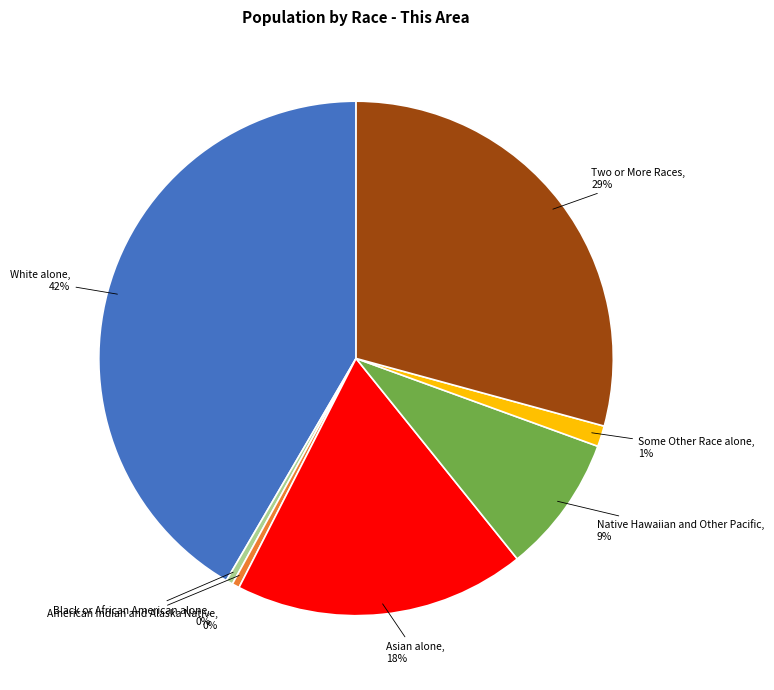

Is Asian alone the majority of the pie?

No